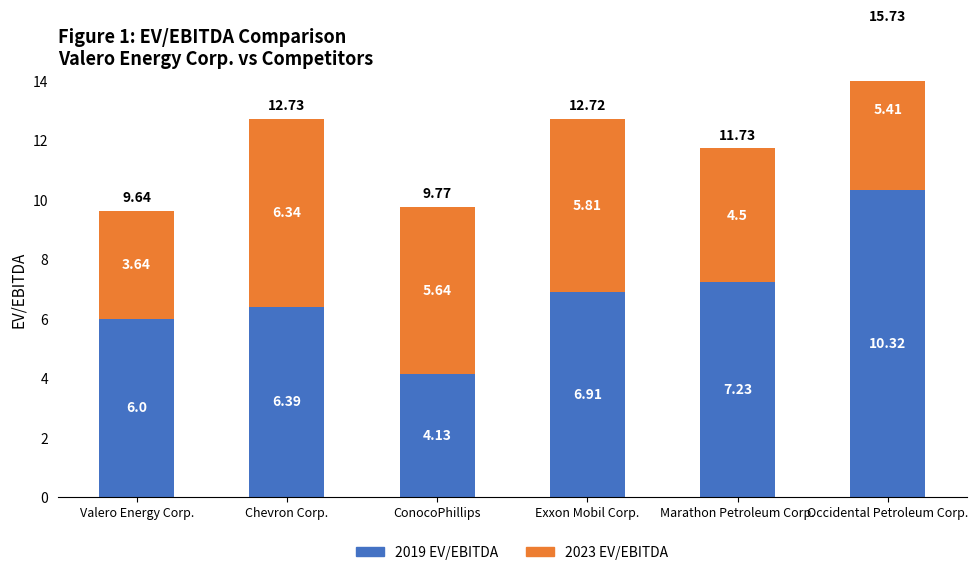

Which label corresponds to the largest value in the chart?

Occidental Petroleum Corp.